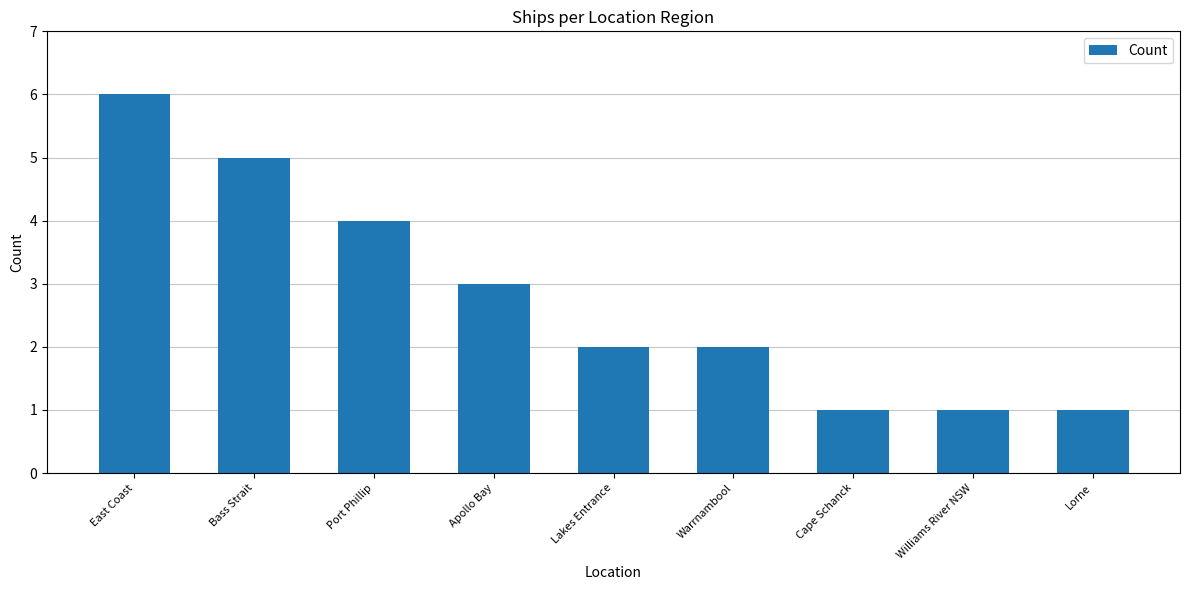

What is the difference between the maximum and second lowest values?

5